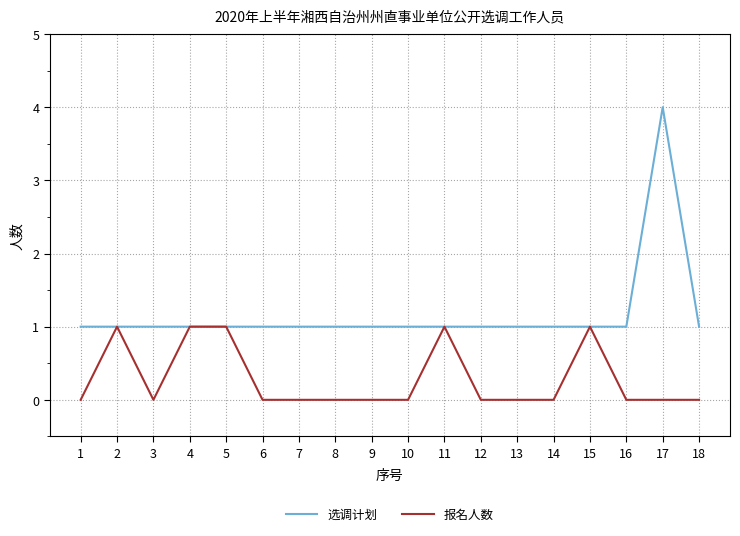

Which series has the largest range (max minus min)?

选调计划